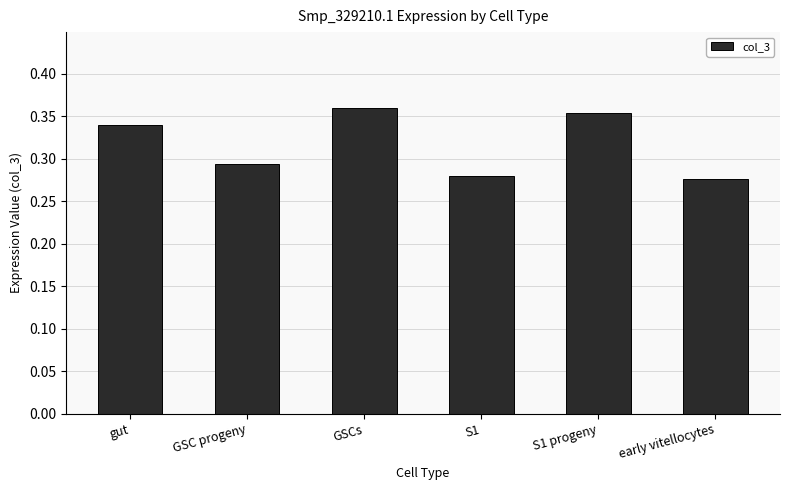

The chart shows a value of 0.2 at early vitellocytes. True or false?

False